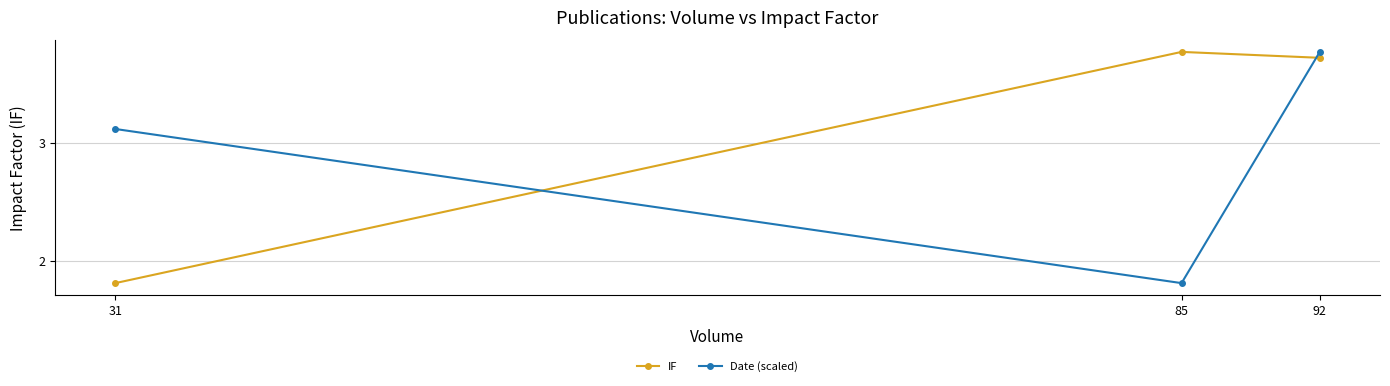

True or false: Date (scaled) has a value of 2.7 at 85.

False